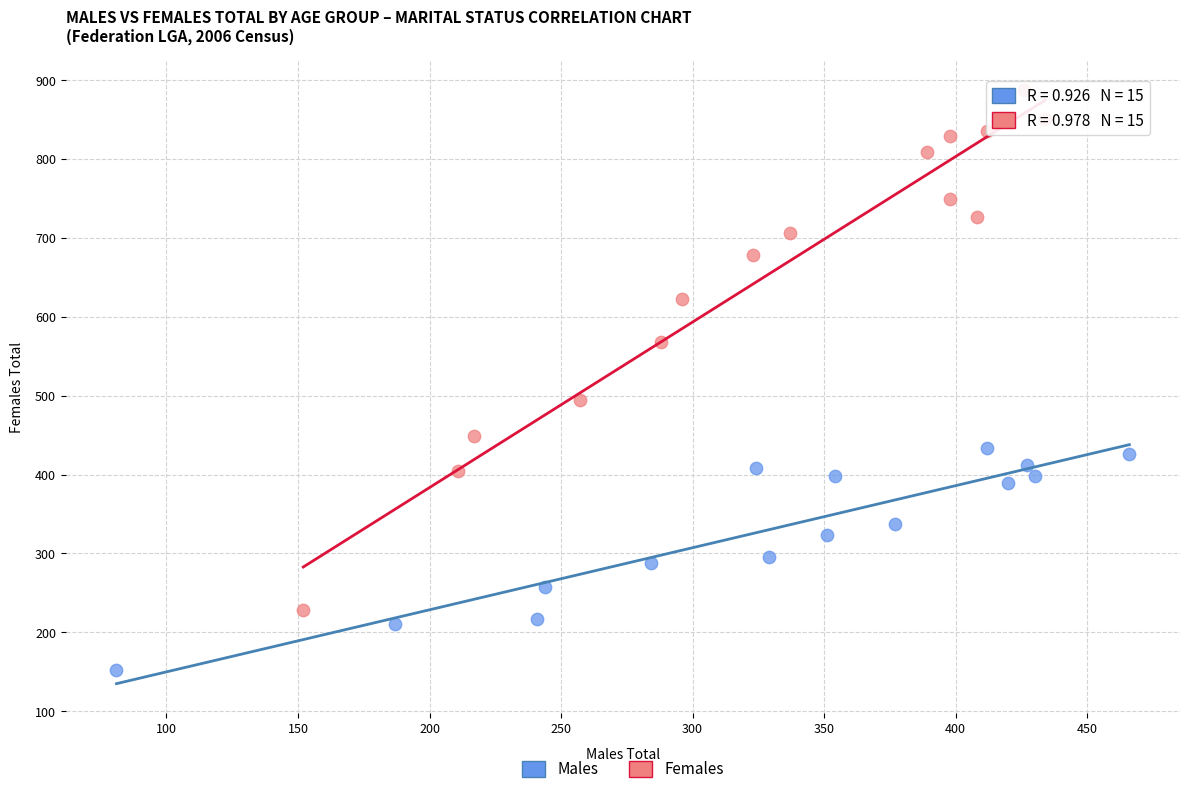

What are all the series names shown in the legend?

Males, Females